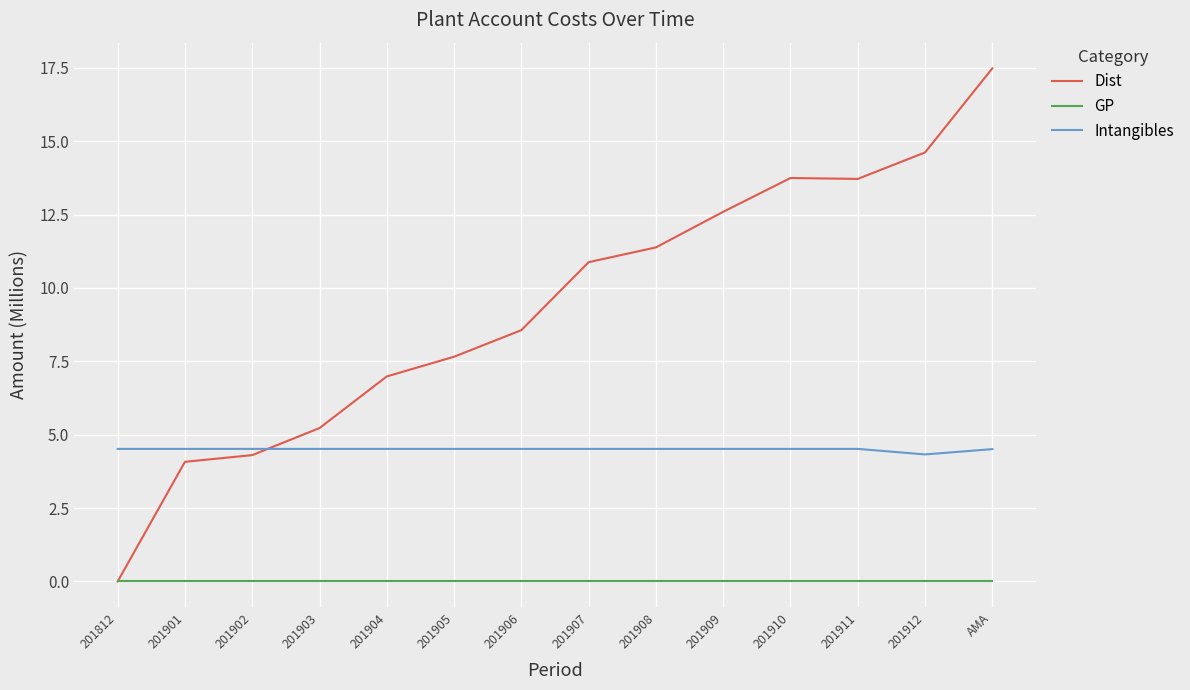

How many intersections are there between Intangibles and Dist?

1